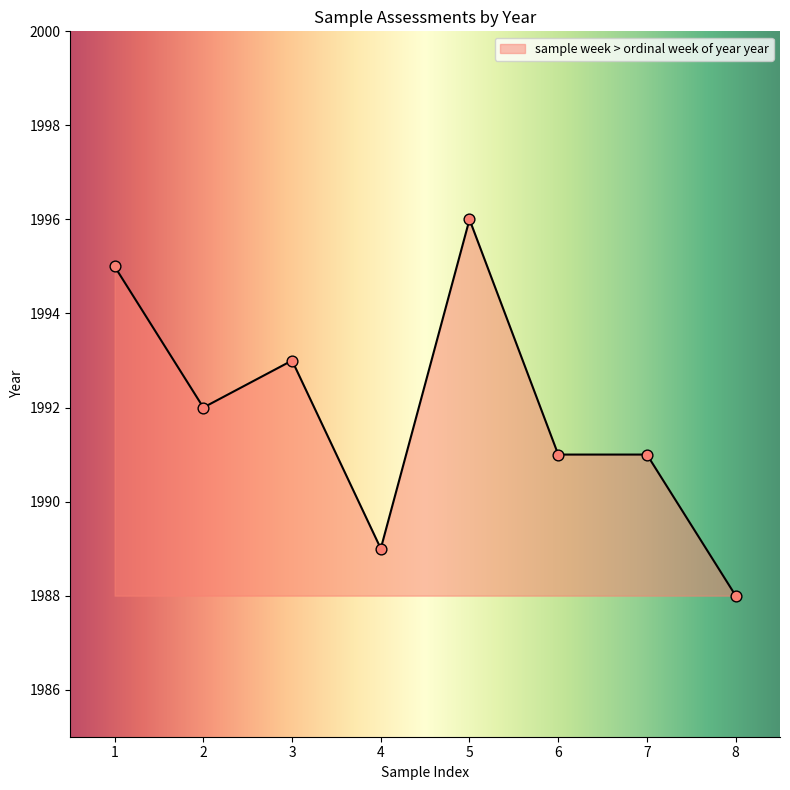

What is the ratio of the value at 4 to the value at 2?

1.0